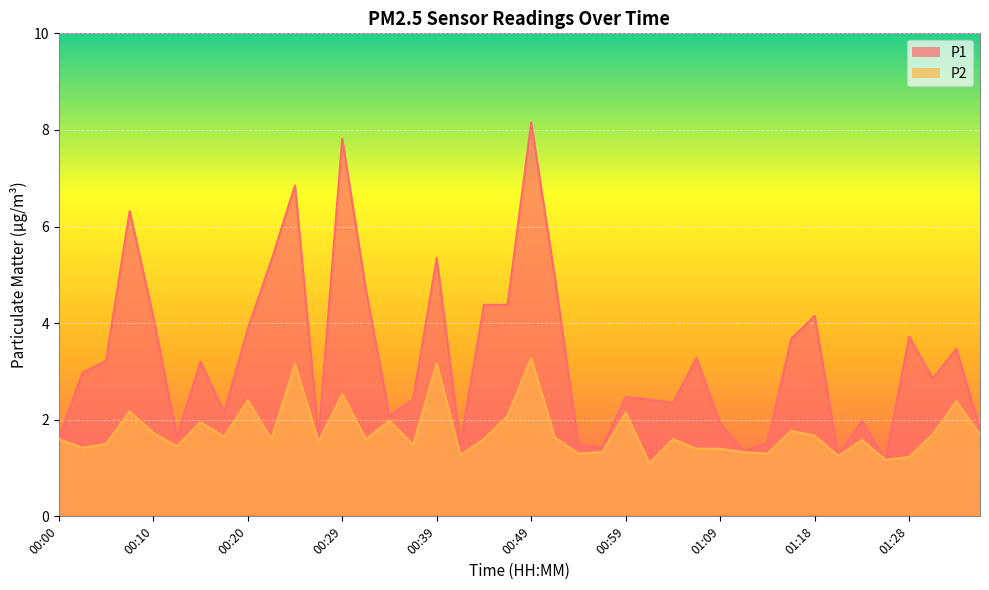

In P2, how many points are higher than both neighbors (excluding endpoints)?

13